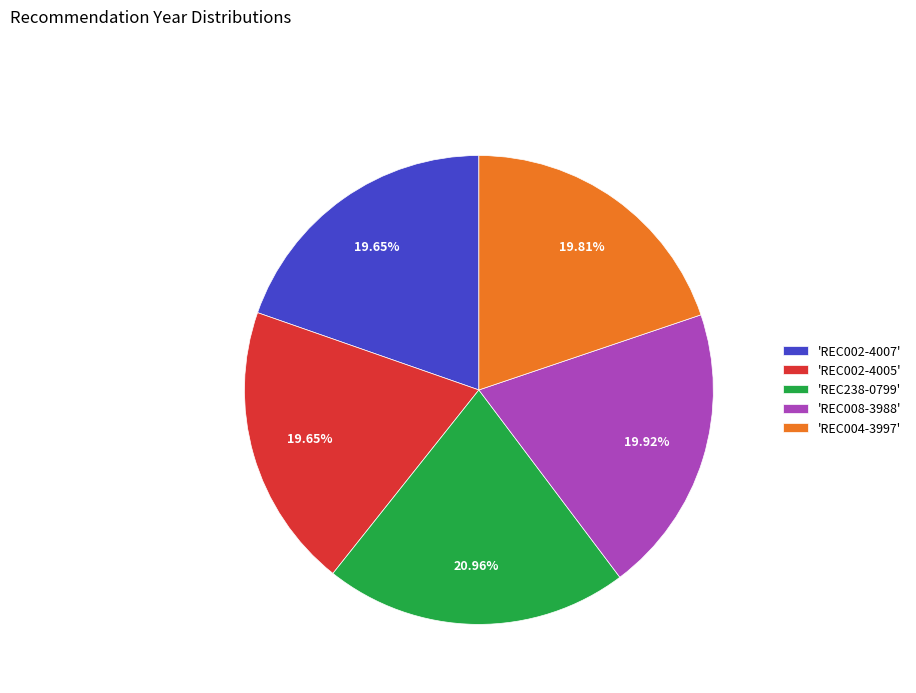

Which has a higher value, 'REC238-0799' or 'REC004-3997'?

'REC238-0799'